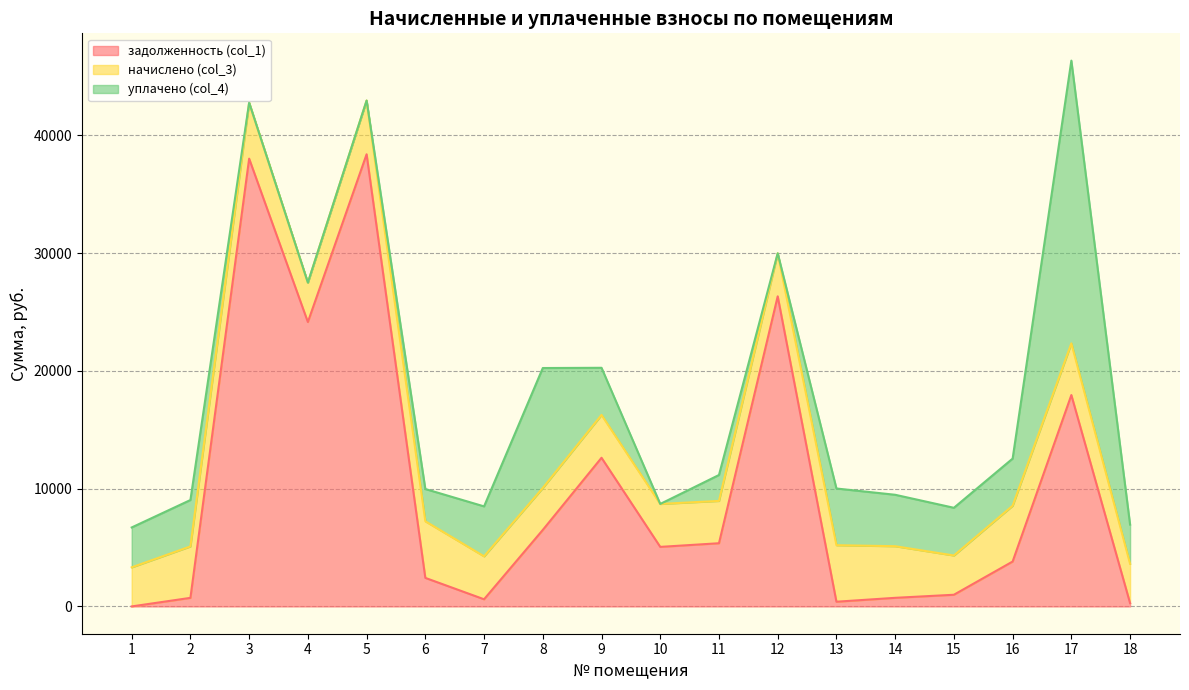

Which series has the largest total across all categories?

задолженность (col_1)